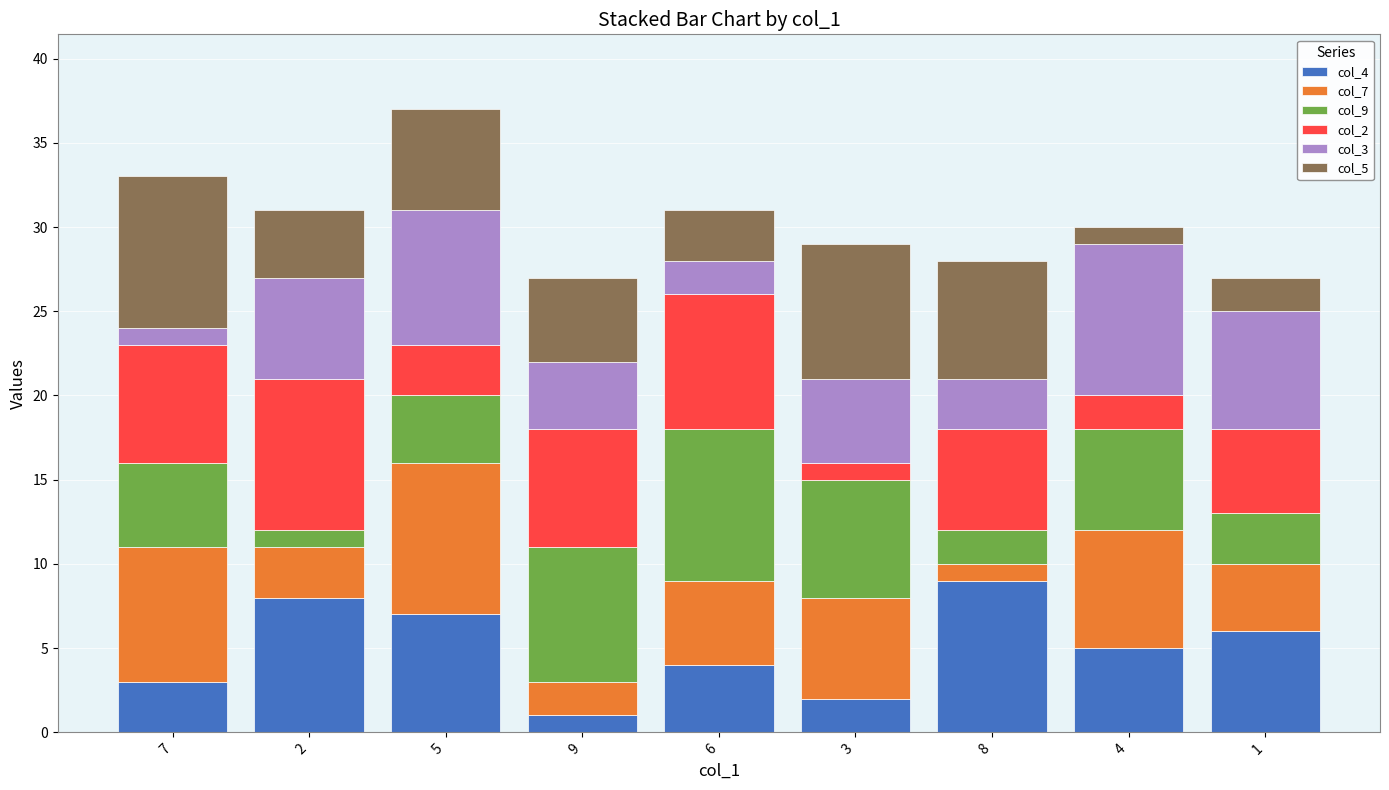

The col_4 series shows 4 at 6. True or false?

True